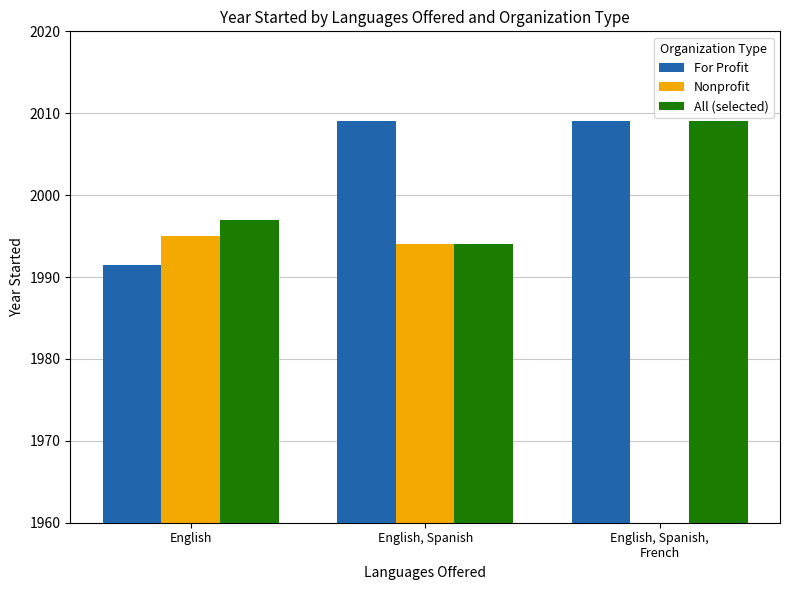

The Nonprofit series shows 613.3 at English. True or false?

False